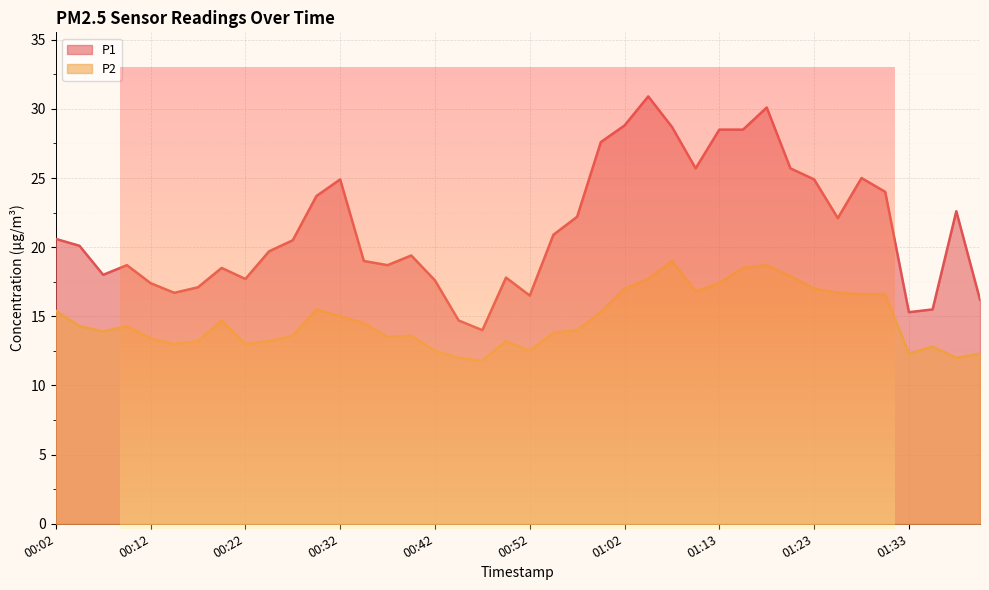

True or false: P2 has a value of 21.5 at 00:07.

False